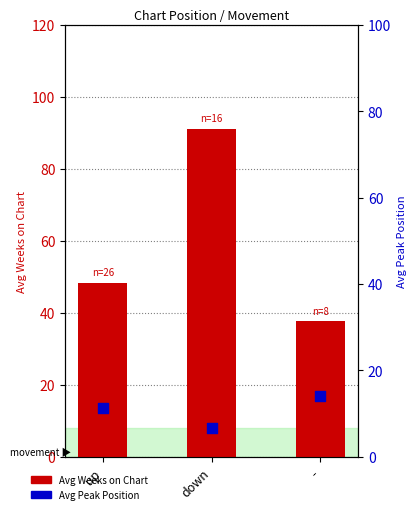

At which category is the sum across all series the highest?

down